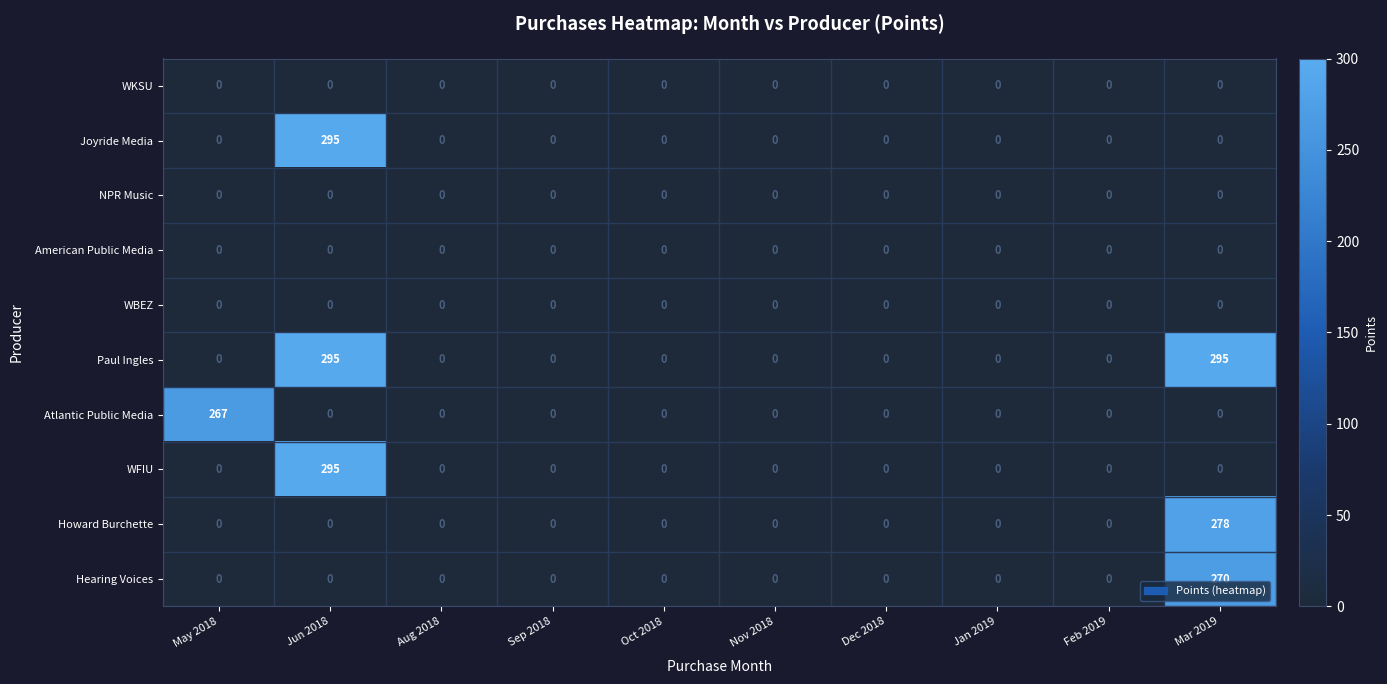

Is the value of Joyride Media at Sep 2018 greater than the value of Howard Burchette at Mar 2019?

No